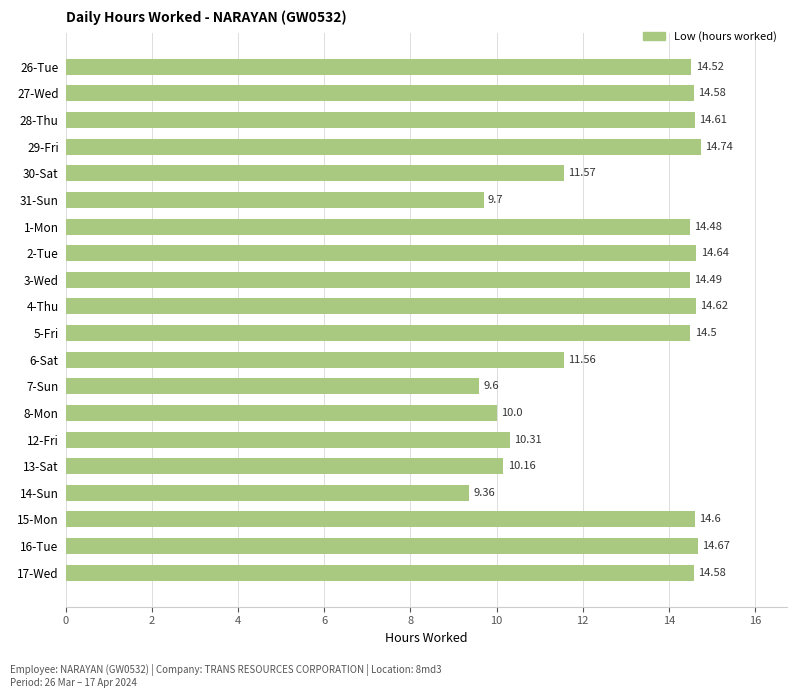

Which has a higher value, 6-Sat or 15-Mon?

15-Mon